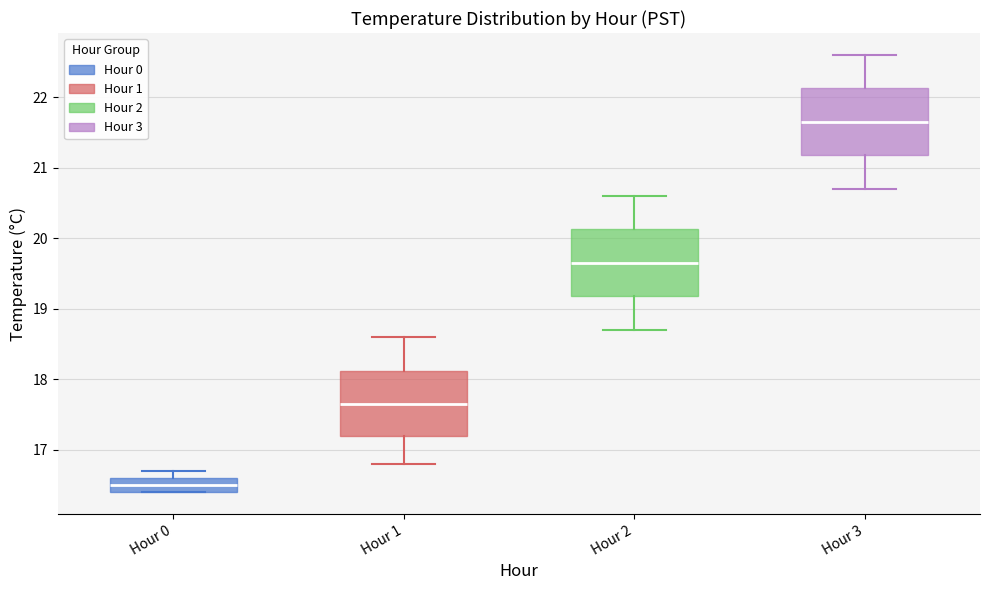

Which box's median line is the lowest?

Hour 0